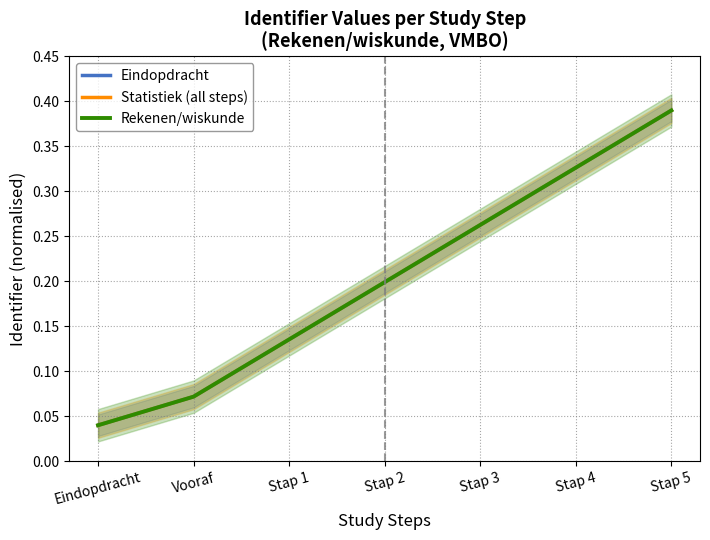

Reading left to right, transcribe all the data shown in this chart.

Eindopdracht: Eindopdracht=0.0	Vooraf=0.1	Stap 1=0.1	Stap 2=0.2	Stap 3=0.3	Stap 4=0.3	Stap 5=0.4
Statistiek (all steps): Eindopdracht=0.0	Vooraf=0.1	Stap 1=0.1	Stap 2=0.2	Stap 3=0.3	Stap 4=0.3	Stap 5=0.4
Rekenen/wiskunde: Eindopdracht=0.0	Vooraf=0.1	Stap 1=0.1	Stap 2=0.2	Stap 3=0.3	Stap 4=0.3	Stap 5=0.4